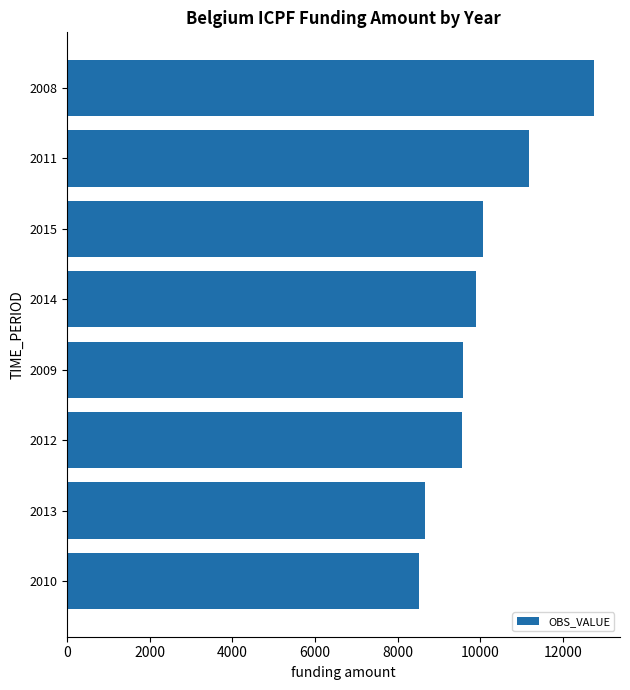

Approximately how many times larger is the value at 2009 compared to 2010?

1.1